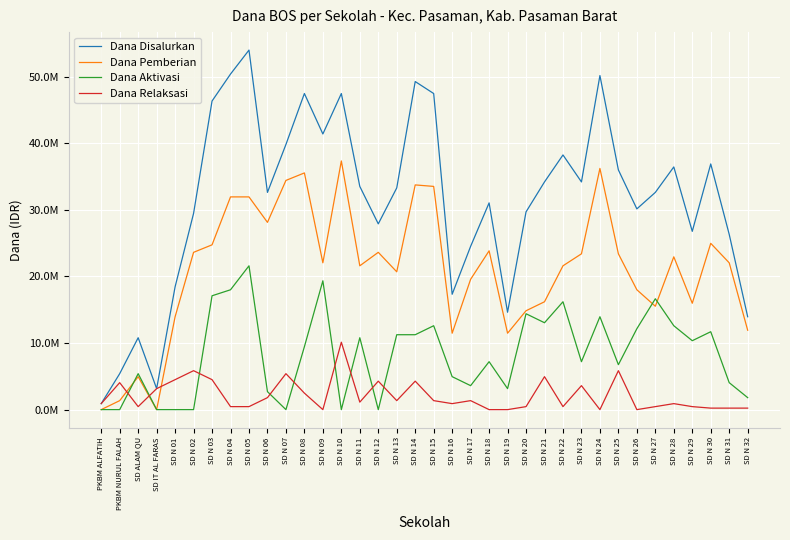

What is the sum of all Dana Aktivasi values?

299250000